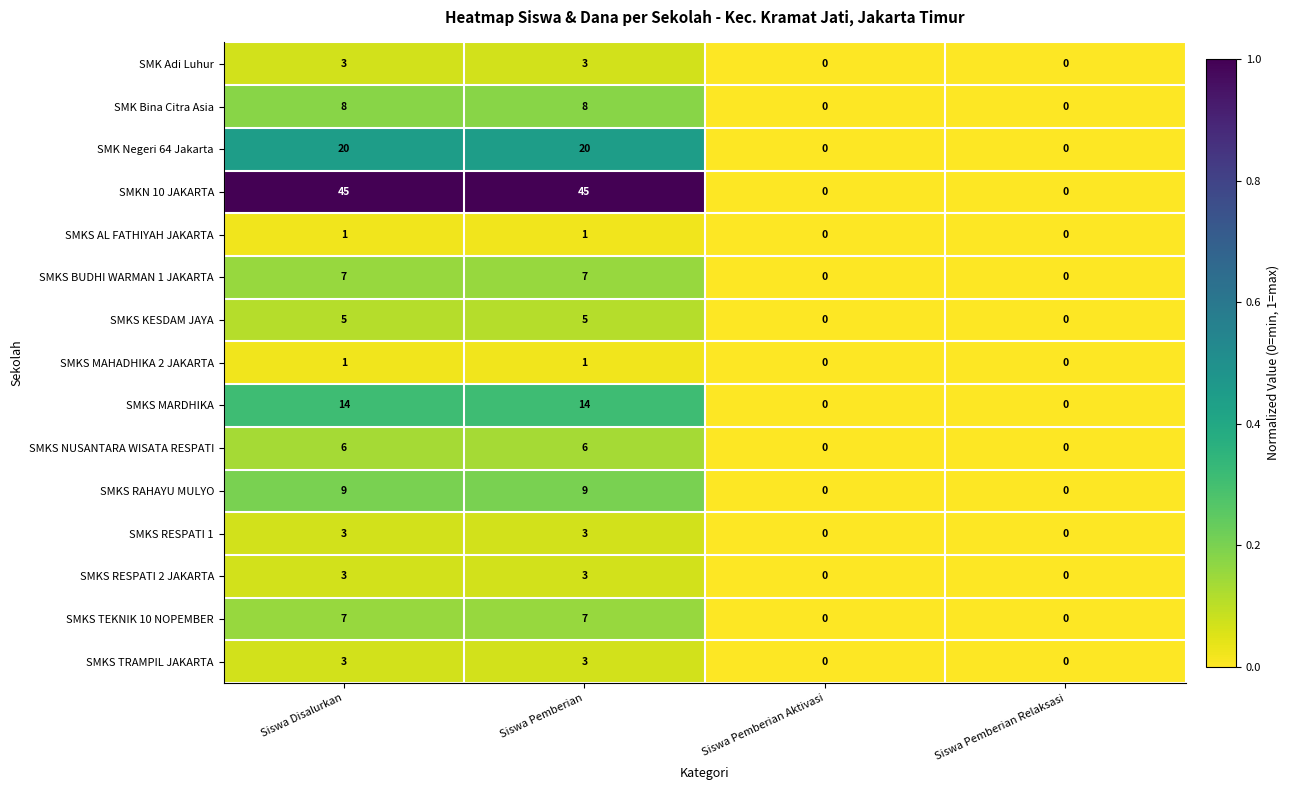

What is the difference between the SMK Negeri 64 Jakarta values at Siswa Pemberian and Siswa Pemberian Relaksasi?

20